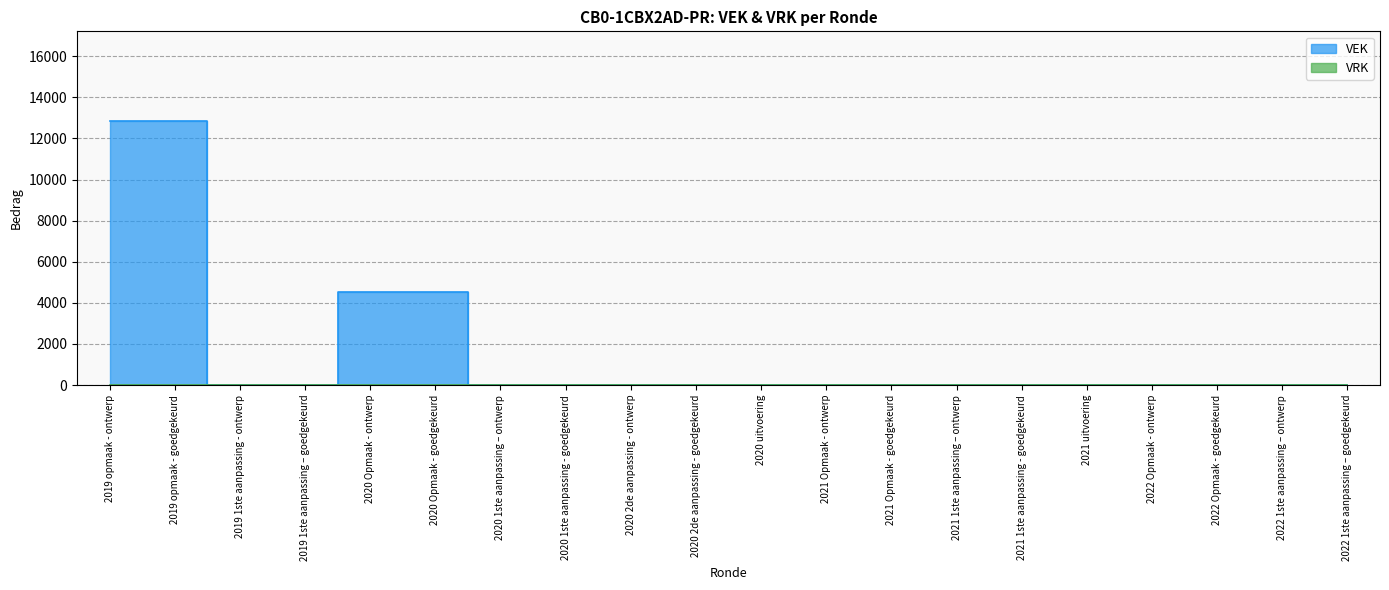

The chart shows a value of 0 at 2020 1ste aanpassing – ontwerp. True or false?

True